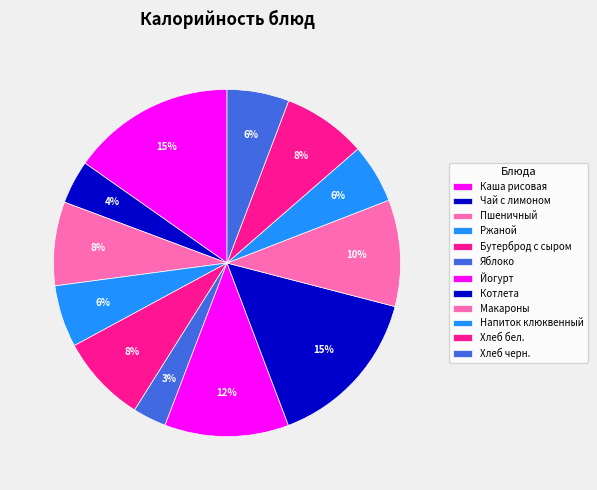

How many segments does this pie chart have?

12